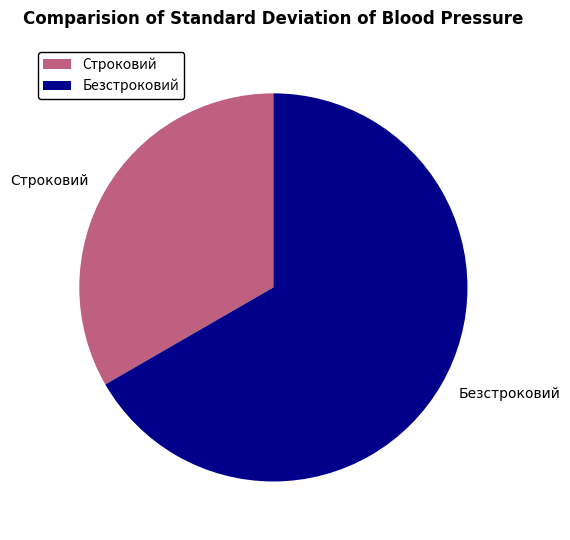

True or false: Строковий accounts for 33% of the total.

True